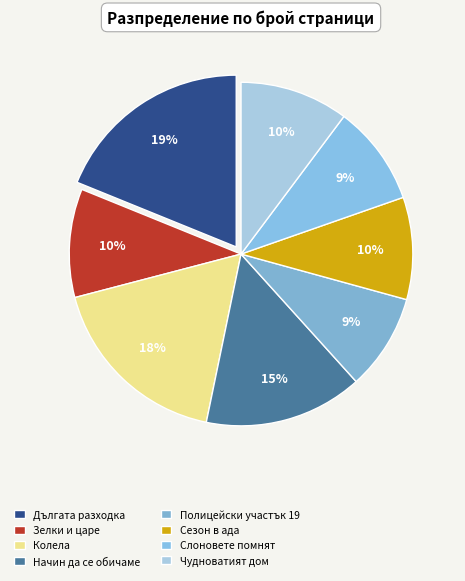

Which has a higher value, Чудноватият дом or Дългата разходка?

Дългата разходка